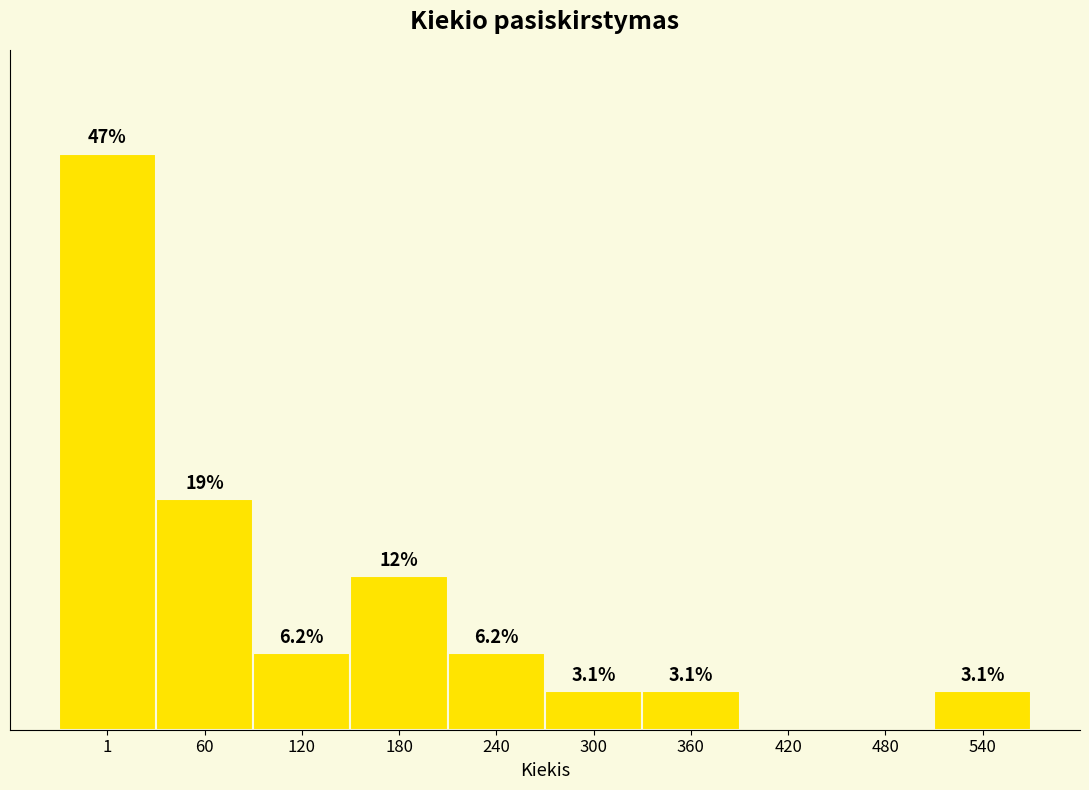

Are the bars horizontal?

No